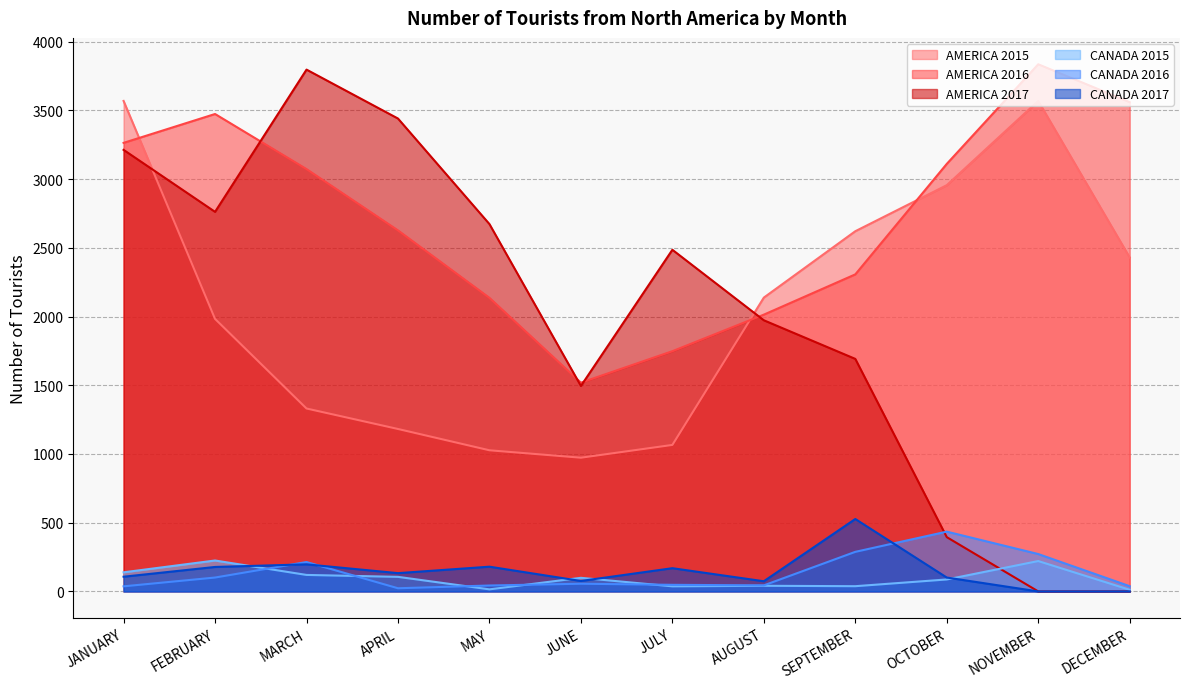

What is the spread (max minus min) of values at JULY?

2449